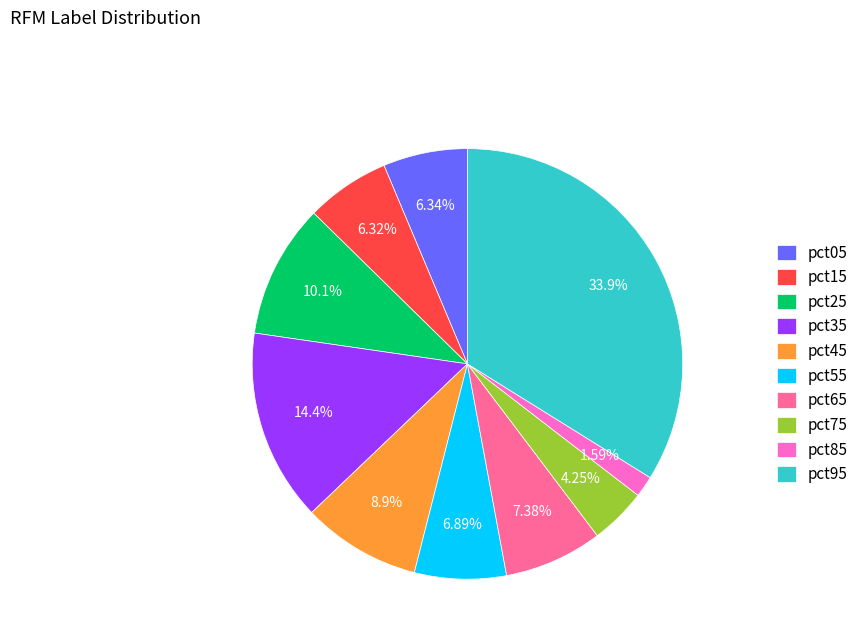

True or false: pct85 accounts for 2% of the total.

True